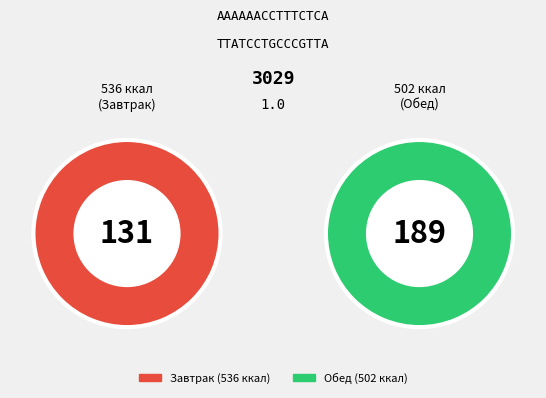

To the nearest percent, what is the average slice percentage?

50%